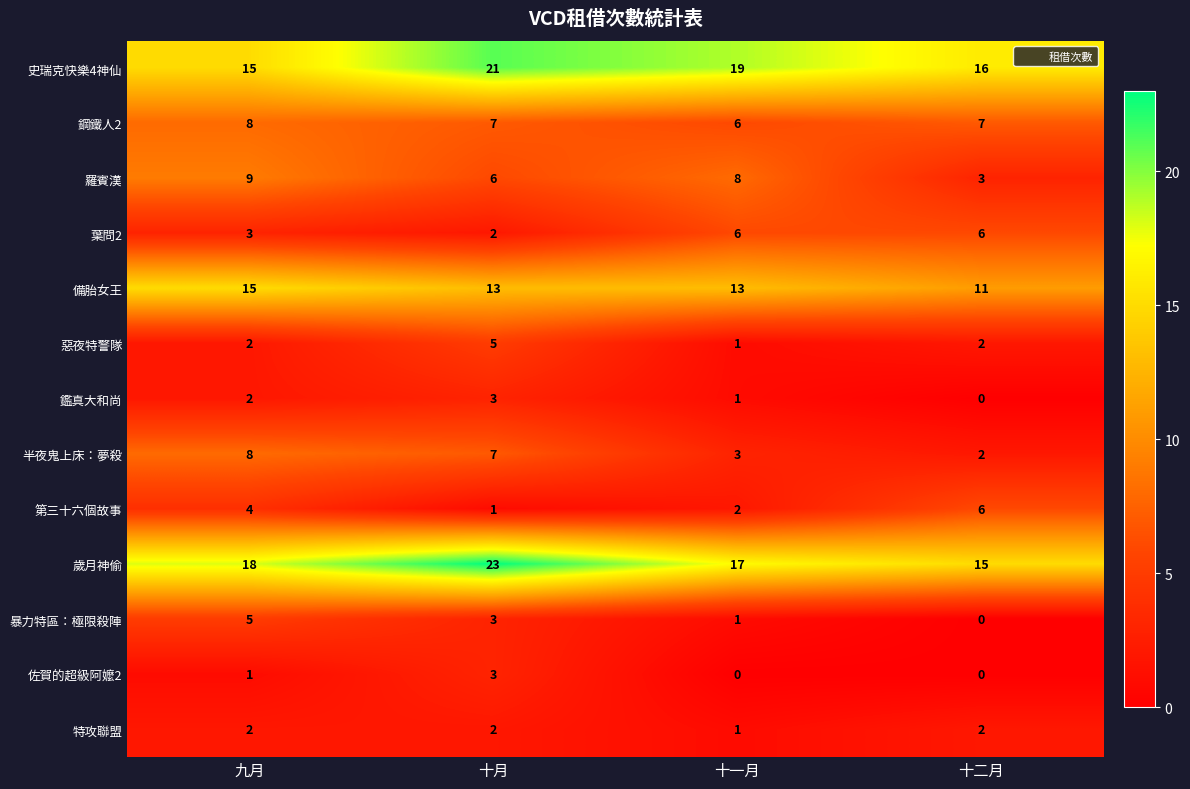

Which series has the largest range (max minus min)?

歲月神偷